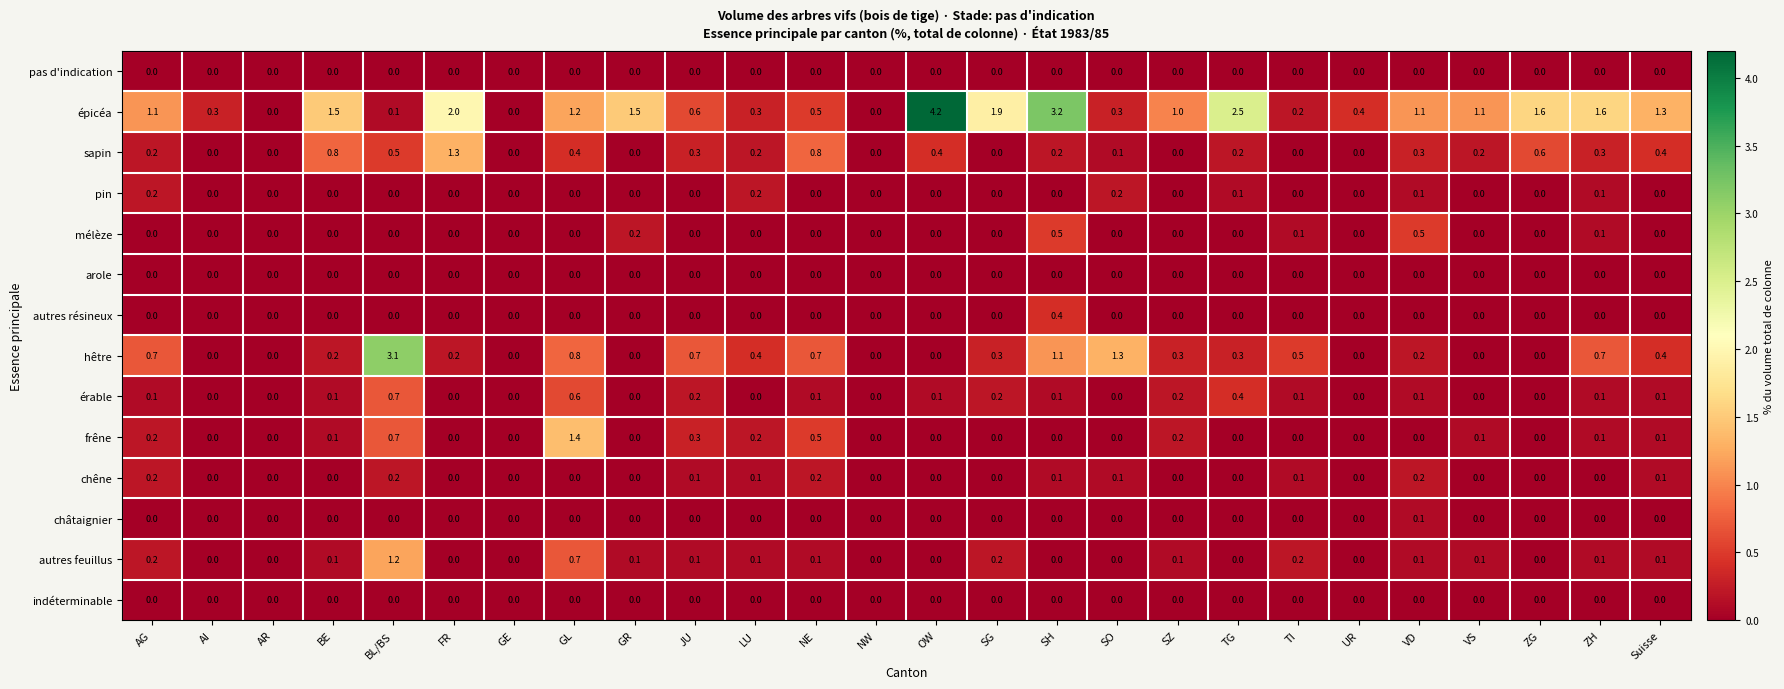

What is the difference between the highest and lowest values at SG?

1.9